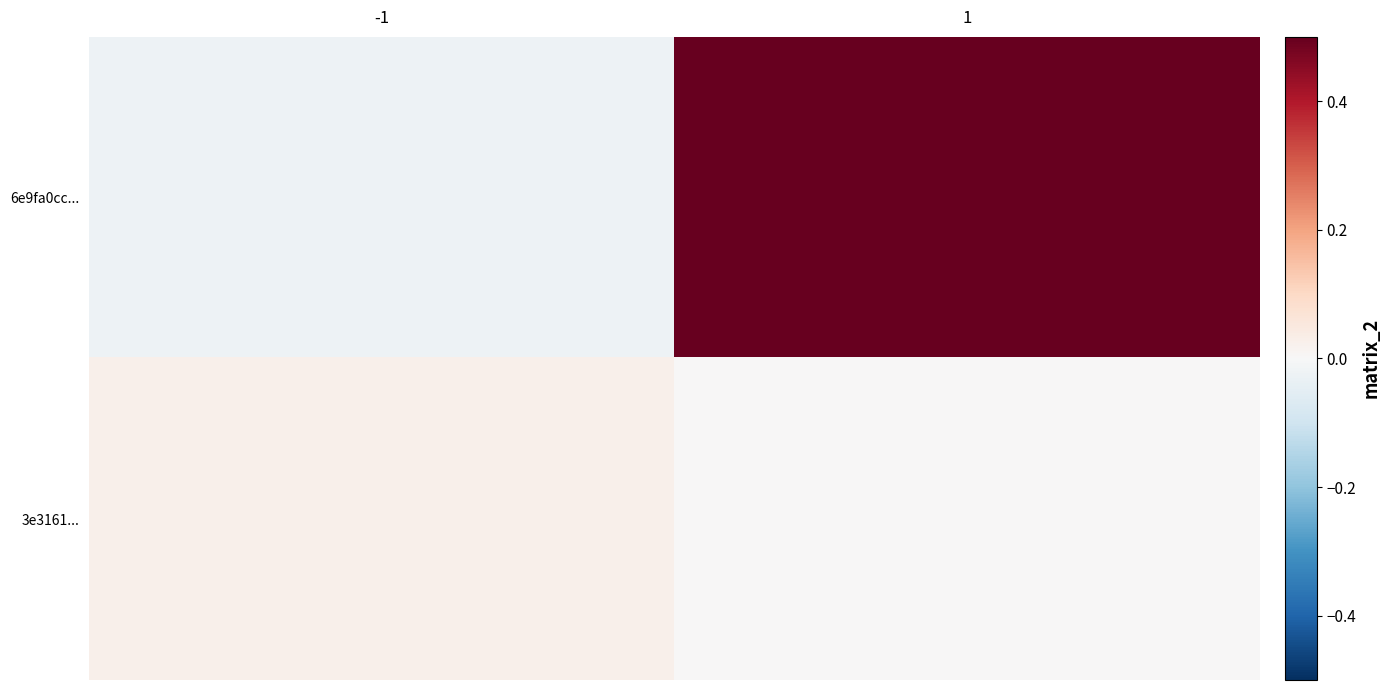

Between -1 and 1, which is larger?

1